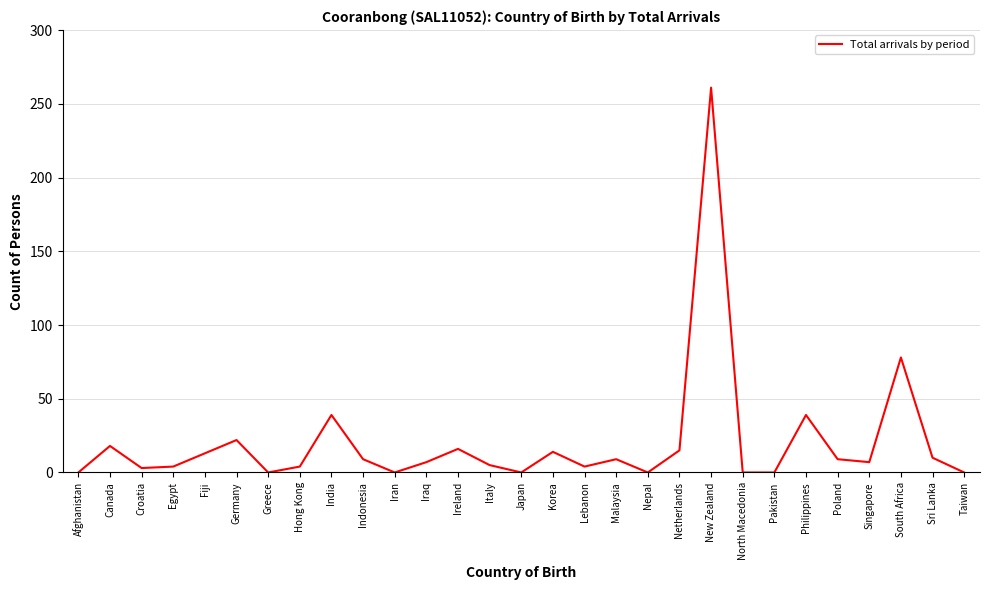

What is the change in value from Nepal to Netherlands?

+15